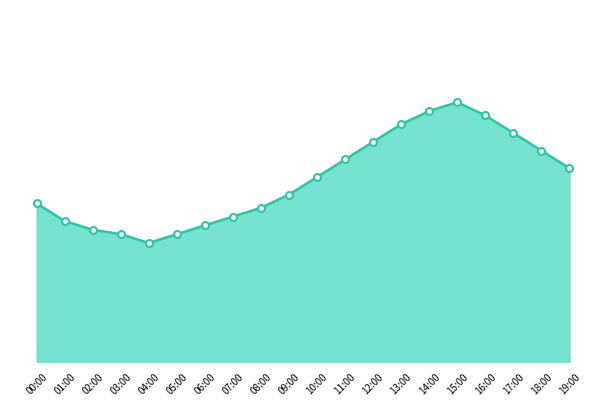

What is the label of the 2nd point from the left?

01:00